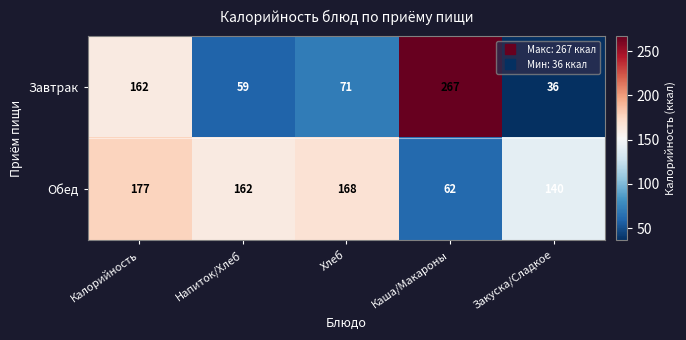

What value does the Завтрак series have at Хлеб, to the nearest 50?

50